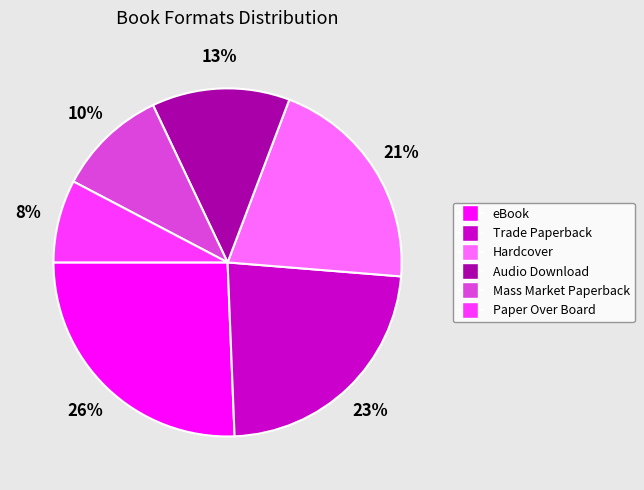

The Paper Over Board slice represents 8% of the pie. True or false?

True